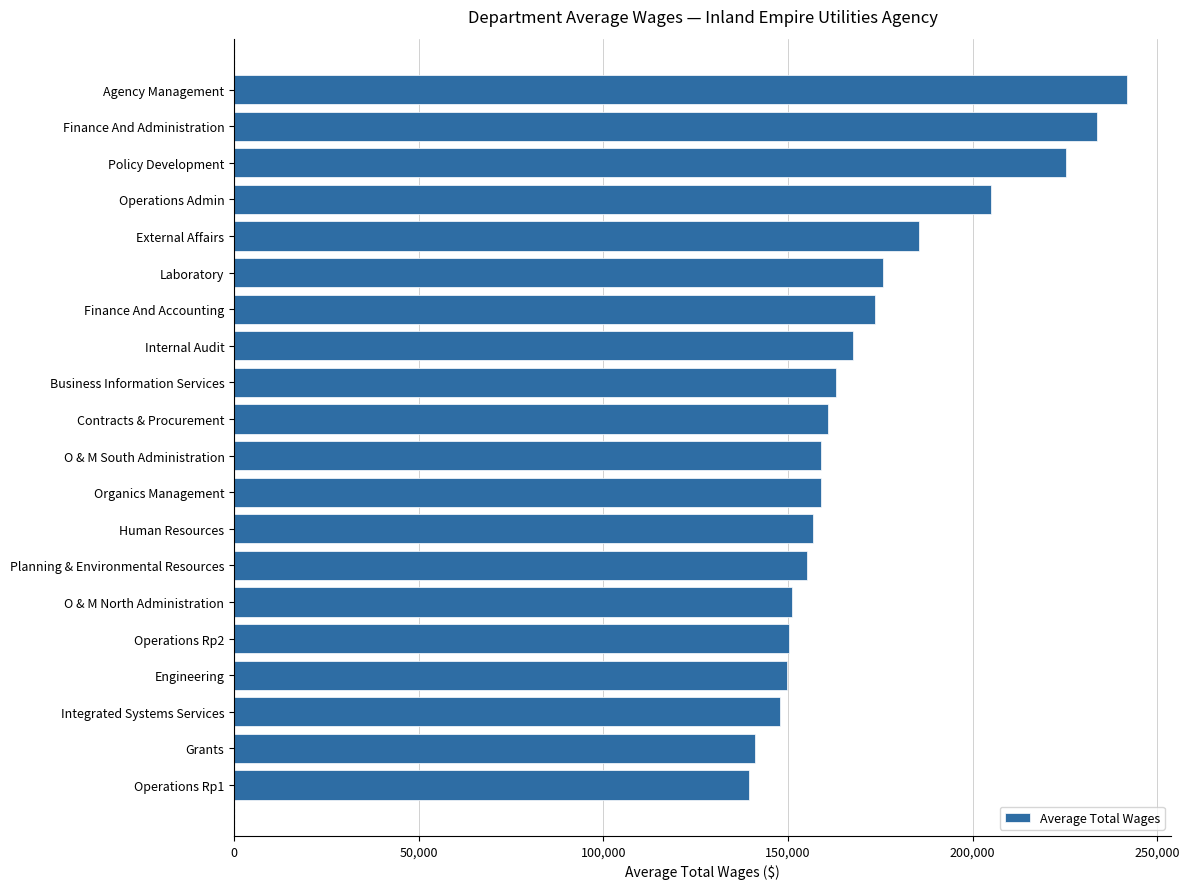

Are the bars grouped side by side (vs. stacked)?

No